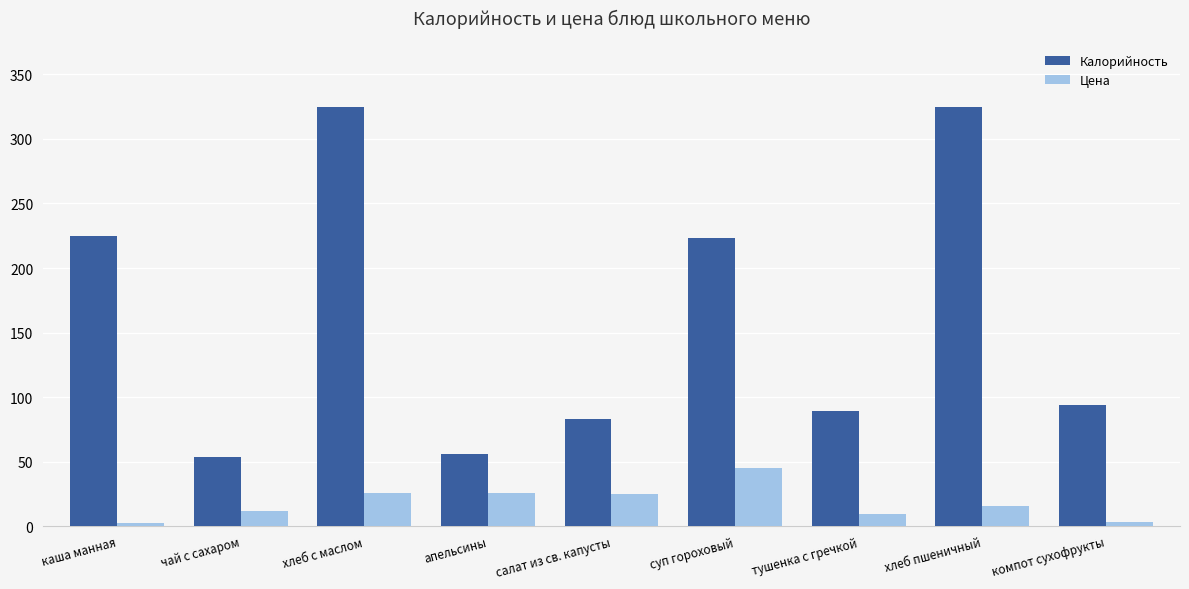

How many categories are shown in the chart?

9